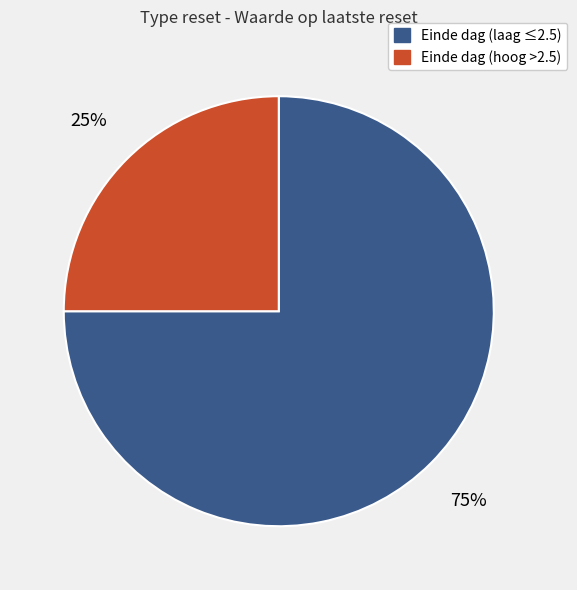

Is there any slice that represents more than half of the pie?

Yes